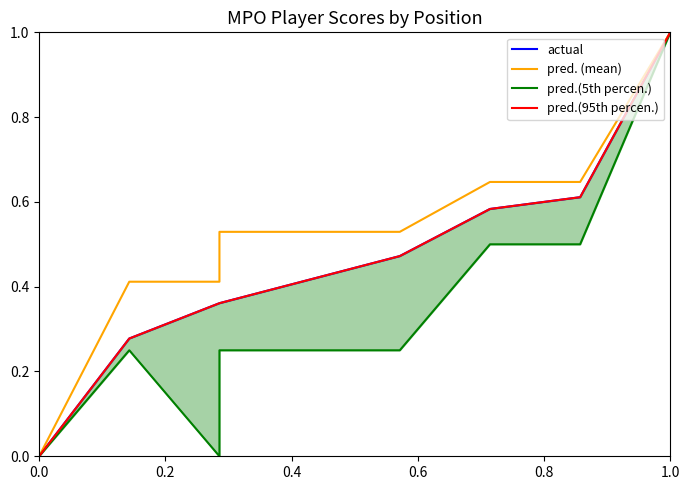

How many series are shown in this chart?

4